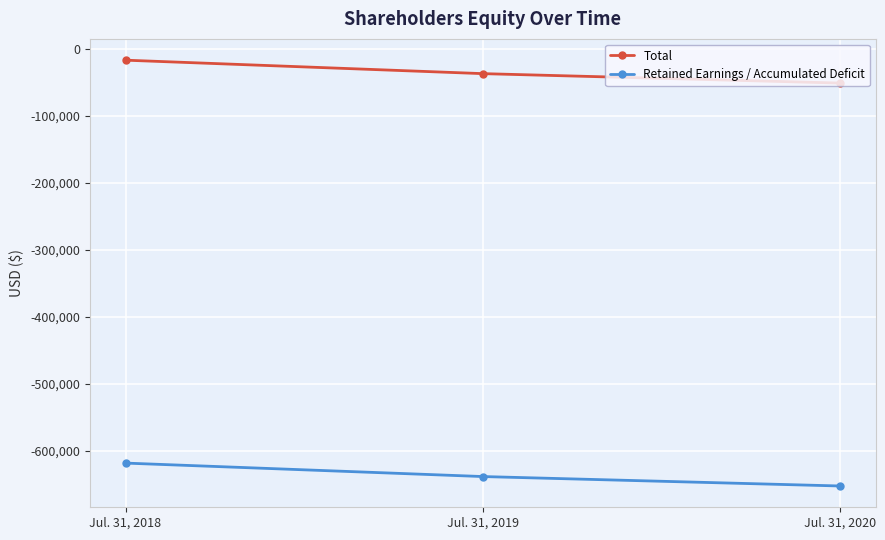

What are all the series names shown in the legend?

Total, Retained Earnings / Accumulated Deficit